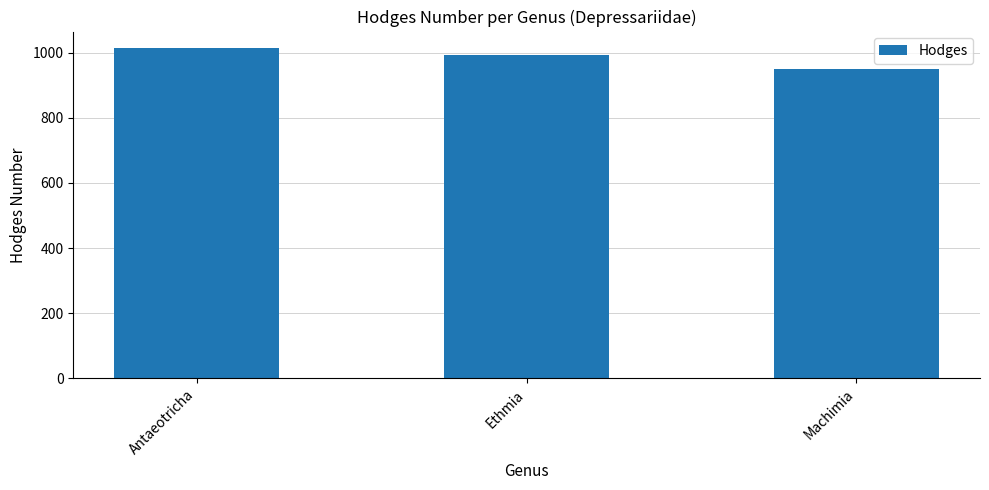

What is the difference between the values at Machimia and Ethmia?

41